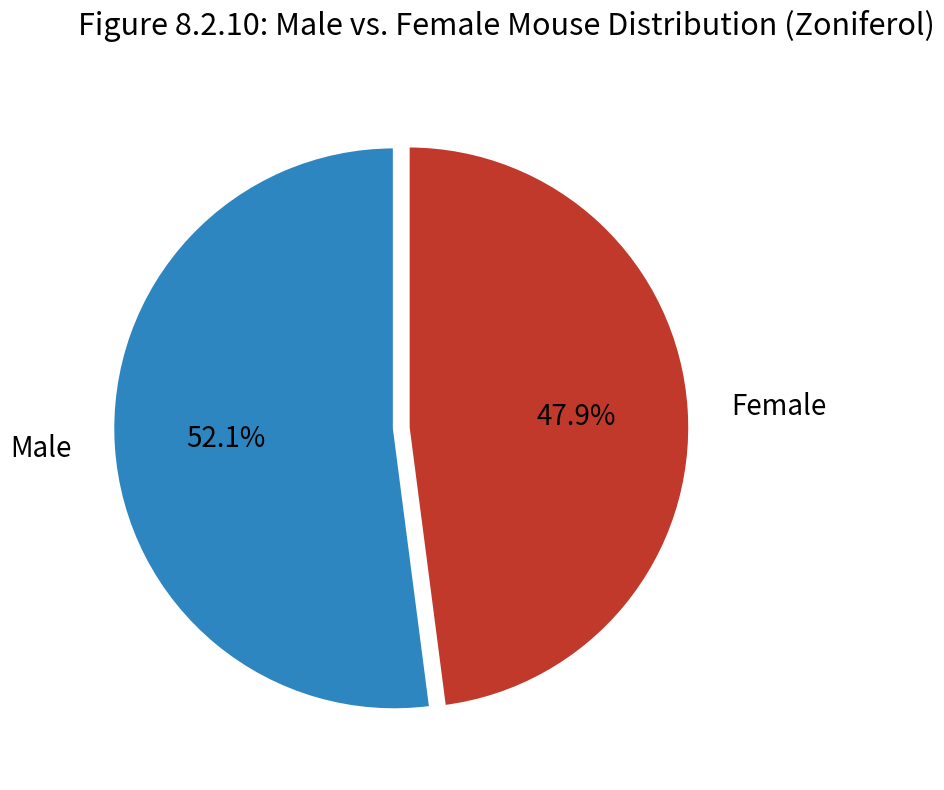

Combined, what portion of the pie is Female and Male?

100.0%